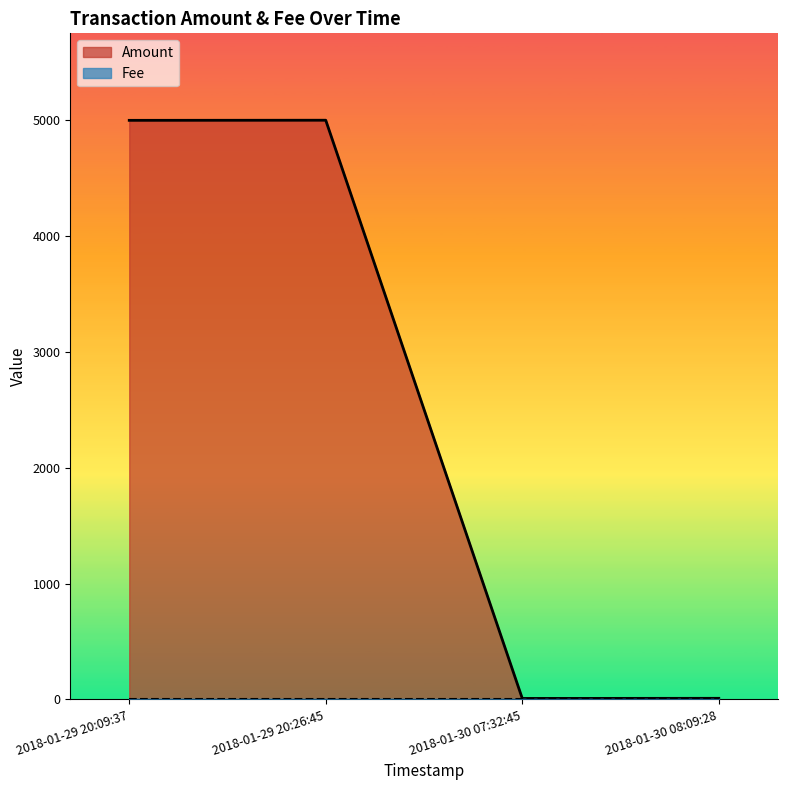

Count the number of categories in the chart.

4